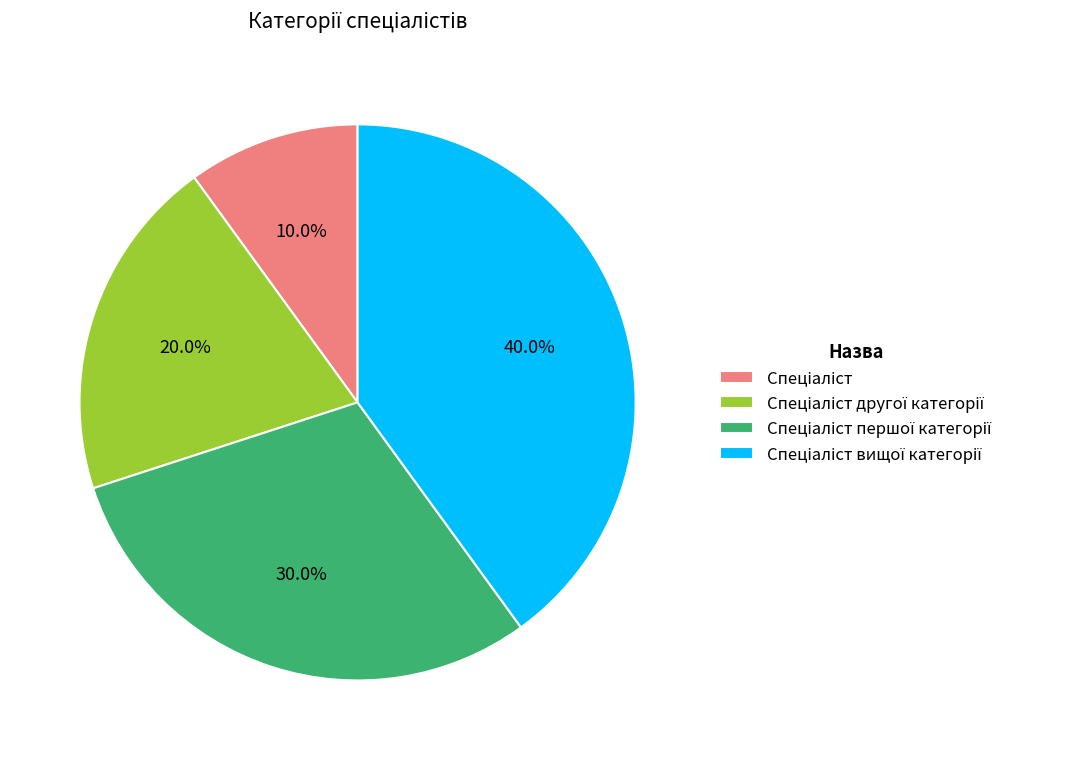

Does any single category account for the majority?

No